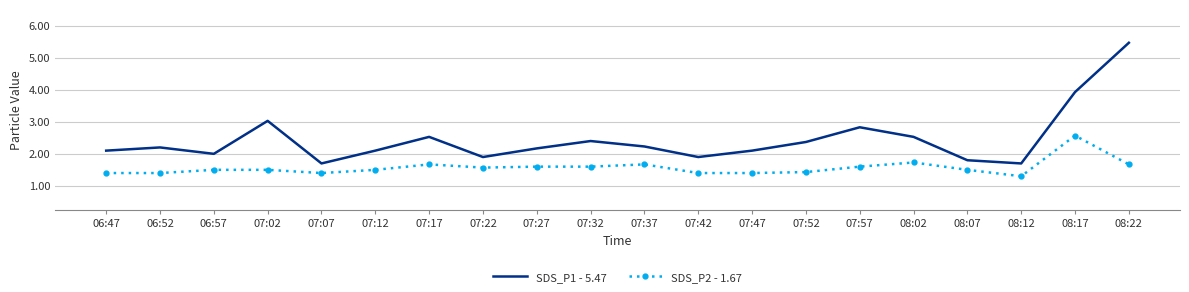

What is the minimum value for SDS_P2 - 1.67?

1.3